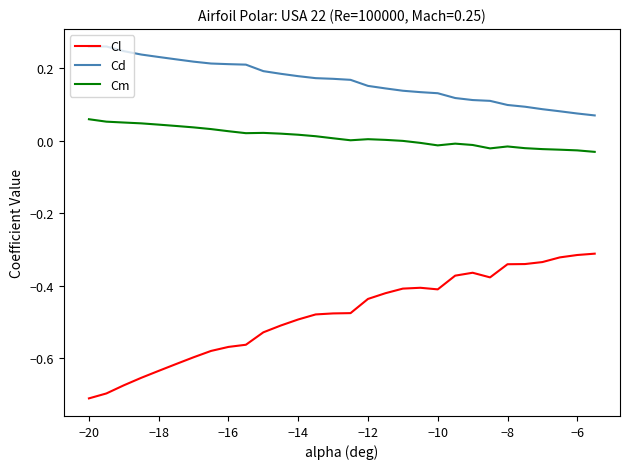

Count the number of categories in the chart.

30